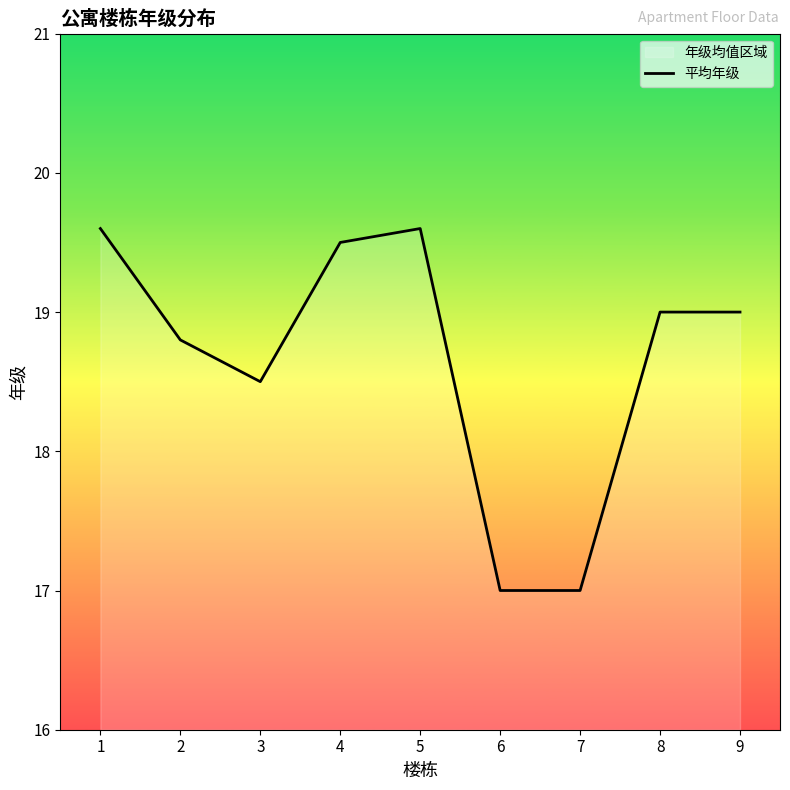

Rank the categories by value from lowest to highest.

6, 7, 3, 2, 8, 9, 4, 1, 5